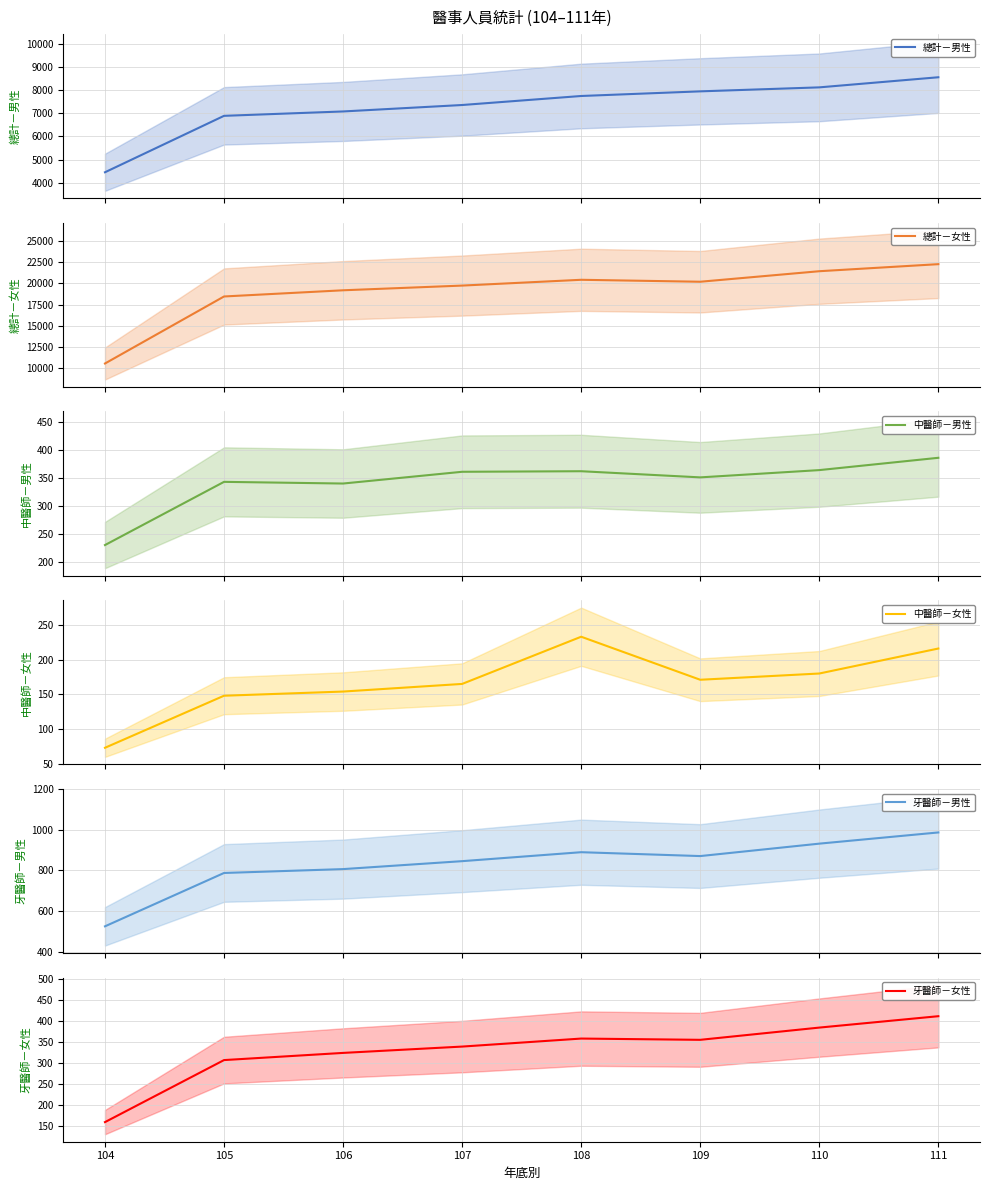

Is the value of 牙醫師－女性 at 108 greater than the value of 總計－男性 at 104?

No